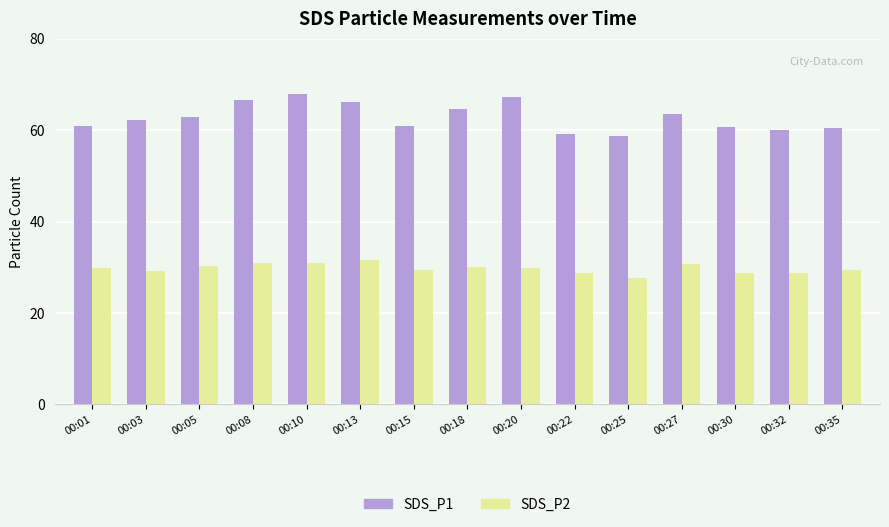

What is the total value across all series at 00:10?

98.7